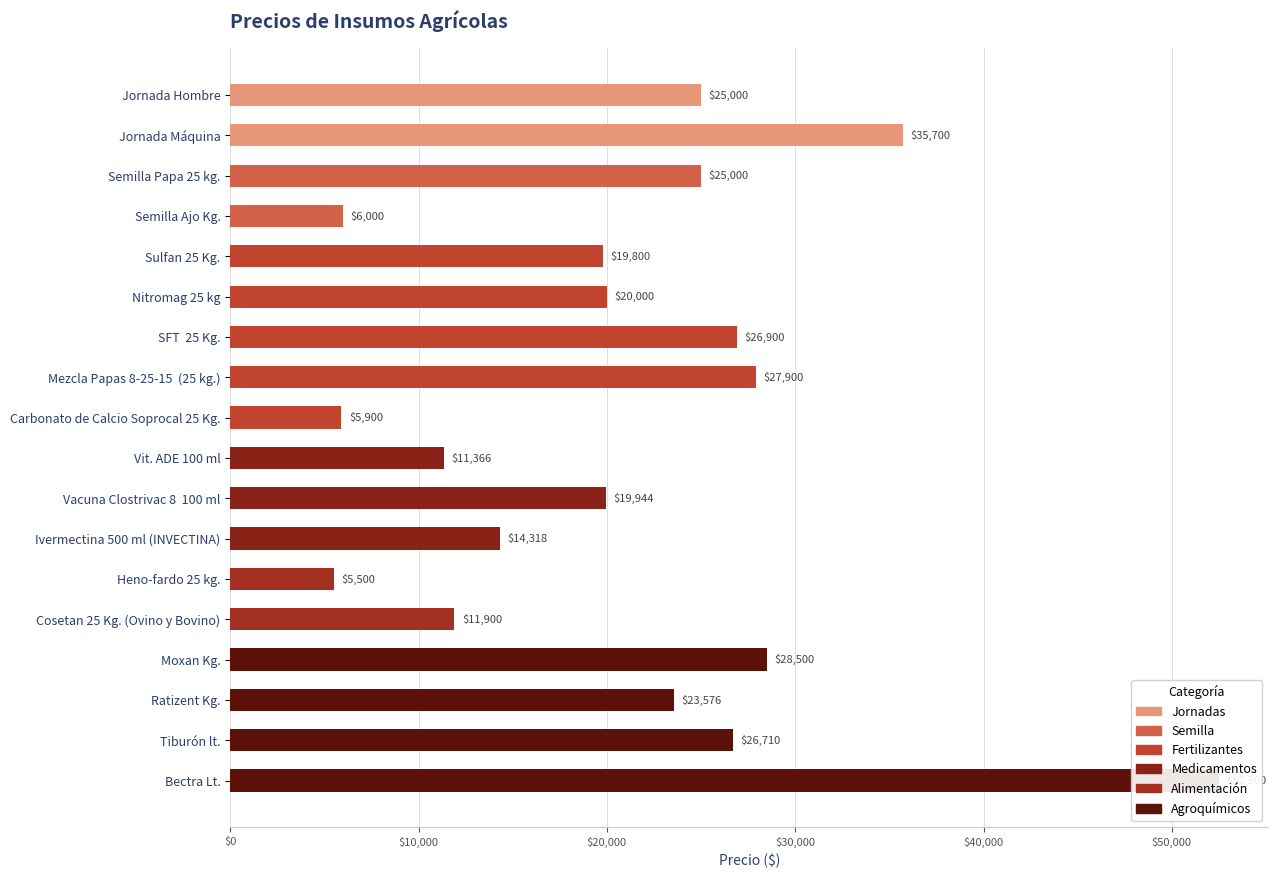

Reading left to right, what are all the values shown in this chart?

25000	35700	25000	6000	19800	20000	26900	27900	5900	11366	19944	14318	5500	11900	28500	23576	26710	52500